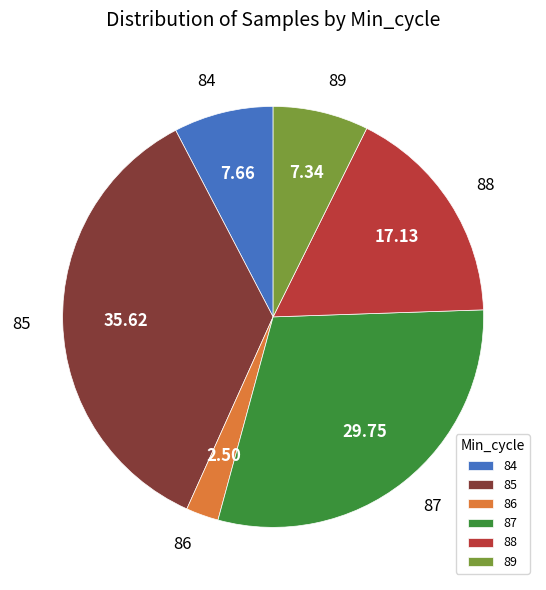

Between 86 and 87, which is larger?

87